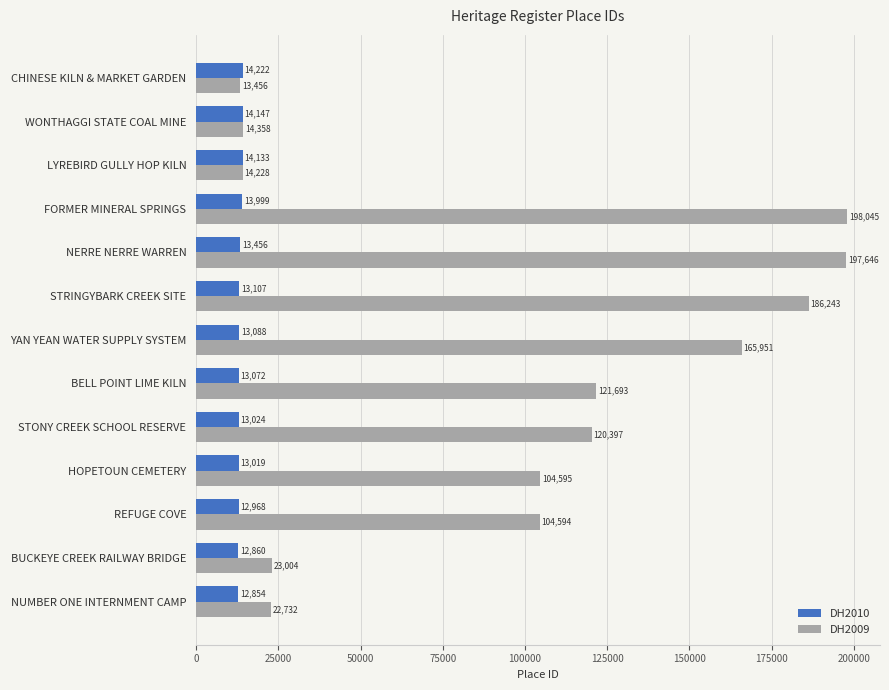

What is the greatest value displayed?

198045